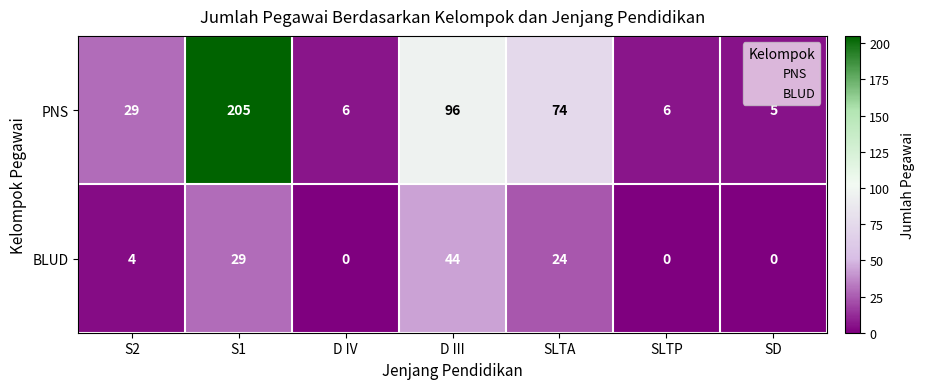

At which category is the sum across all series the highest?

S1